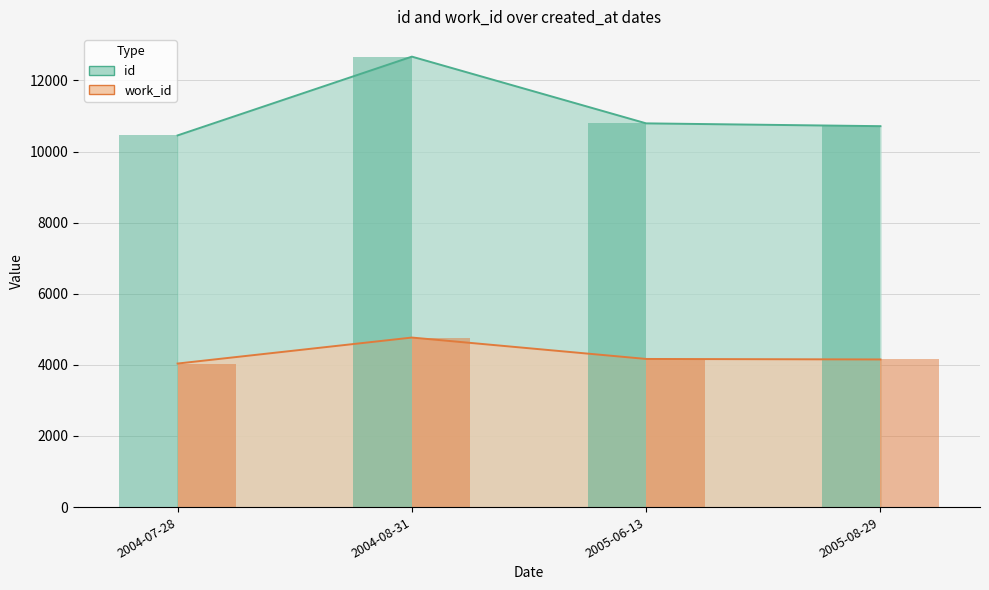

The work_id series shows 4167 at 2005-06-13. True or false?

True